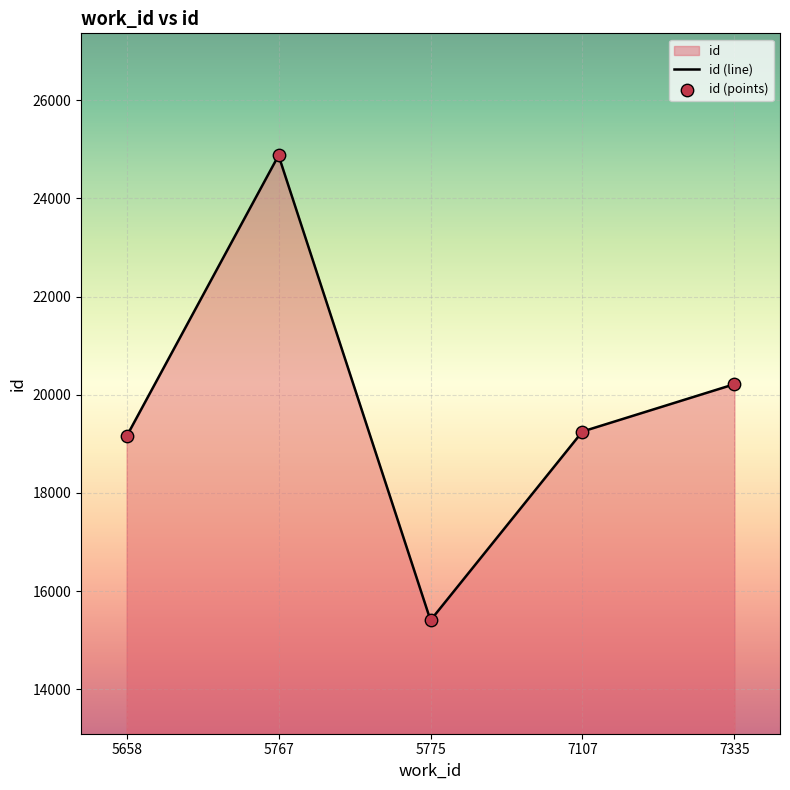

Which series contains the highest Y value?

id (line)